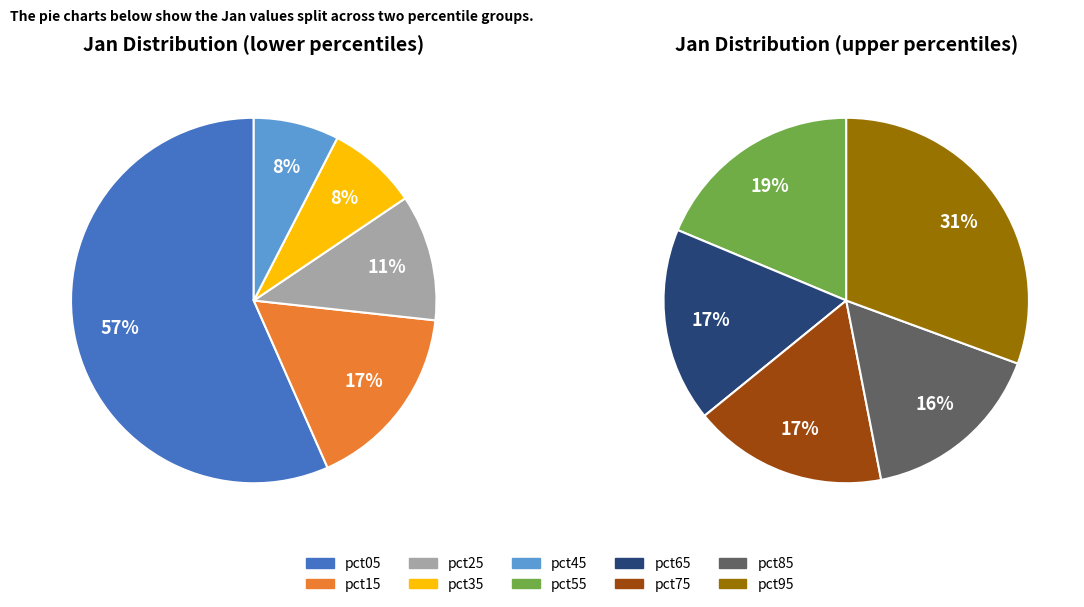

How many slices are in this pie chart?

10